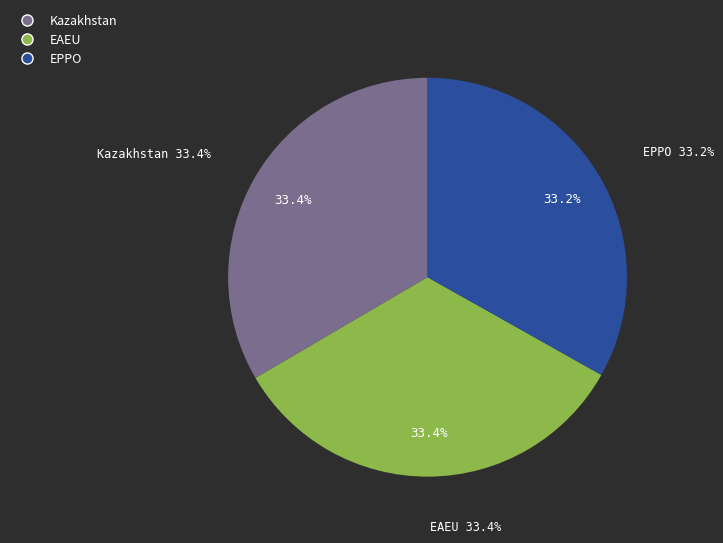

Which has a higher value, EPPO or EAEU?

EAEU